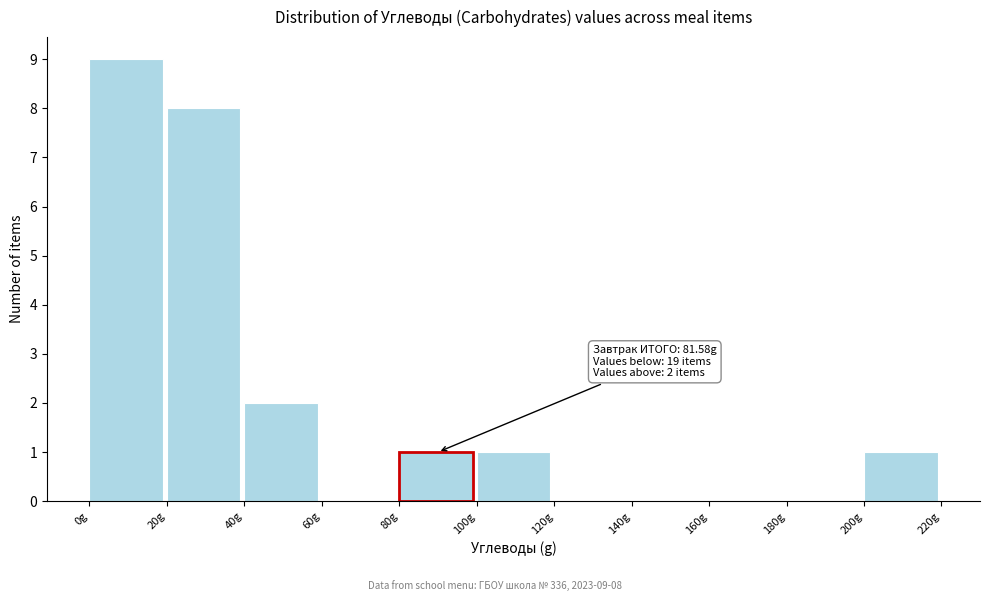

Which range on the x-axis has the tallest bar?

0 to 20